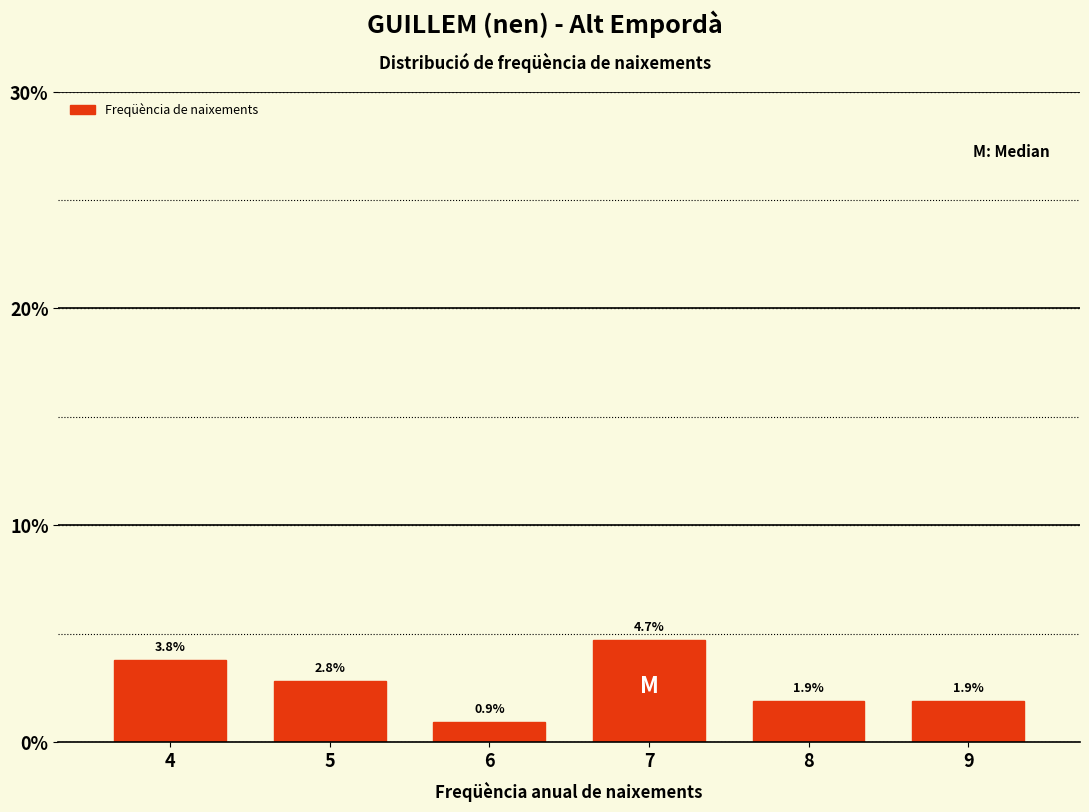

Reading left to right, transcribe all the data shown in this chart.

4=3.8	5=2.8	6=0.9	7=4.7	8=1.9	9=1.9